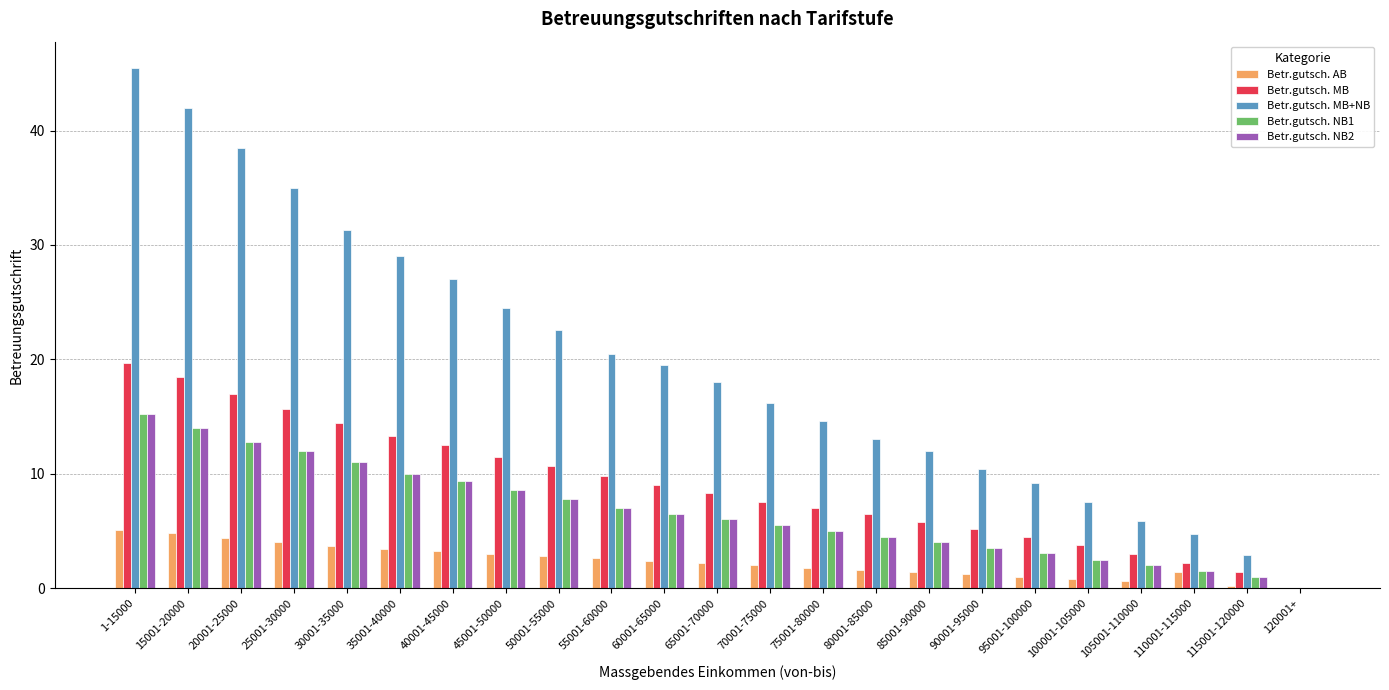

Is it true that Betr.gutsch. MB equals 13.3 at 35001-40000?

True